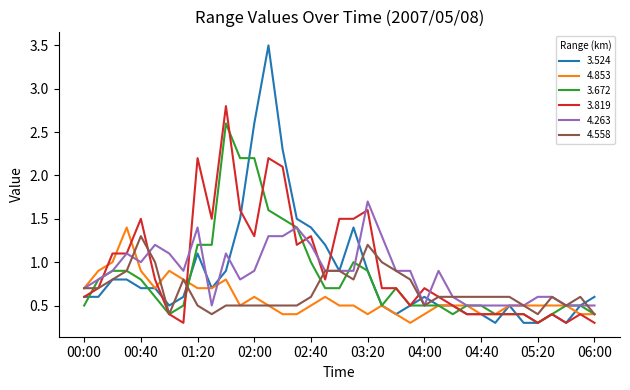

Which series has the widest spread of values?

3.524